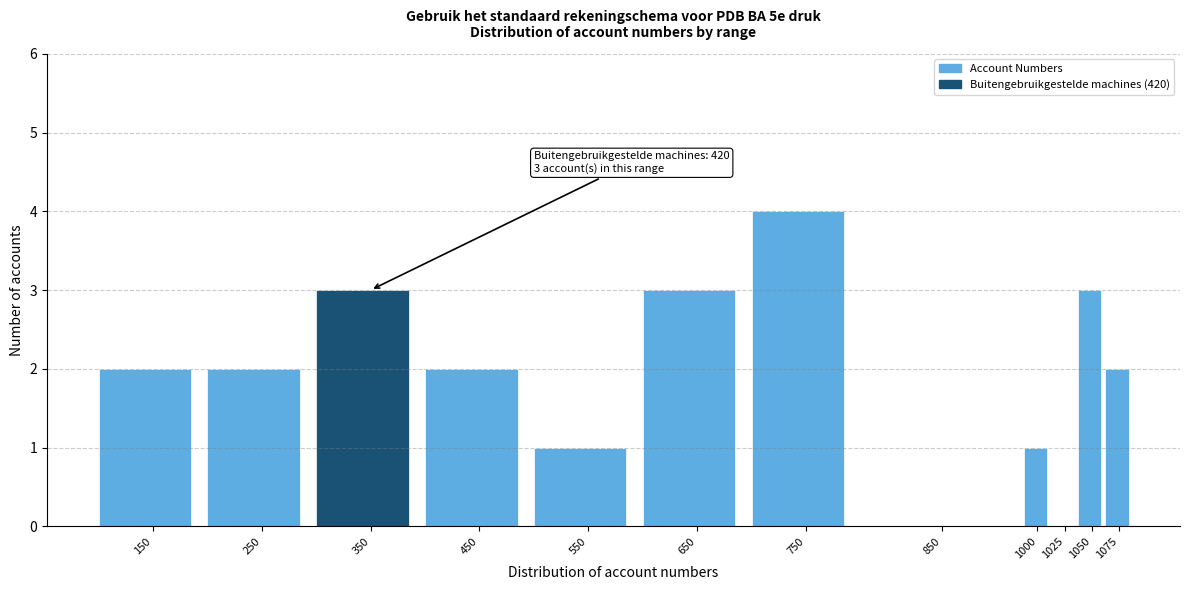

Reading right to left, what are all the values shown in this chart?

1075=2	1050=3	1025=0	1000=1	850=0	750=4	650=3	550=1	450=2	350=3	250=2	150=2